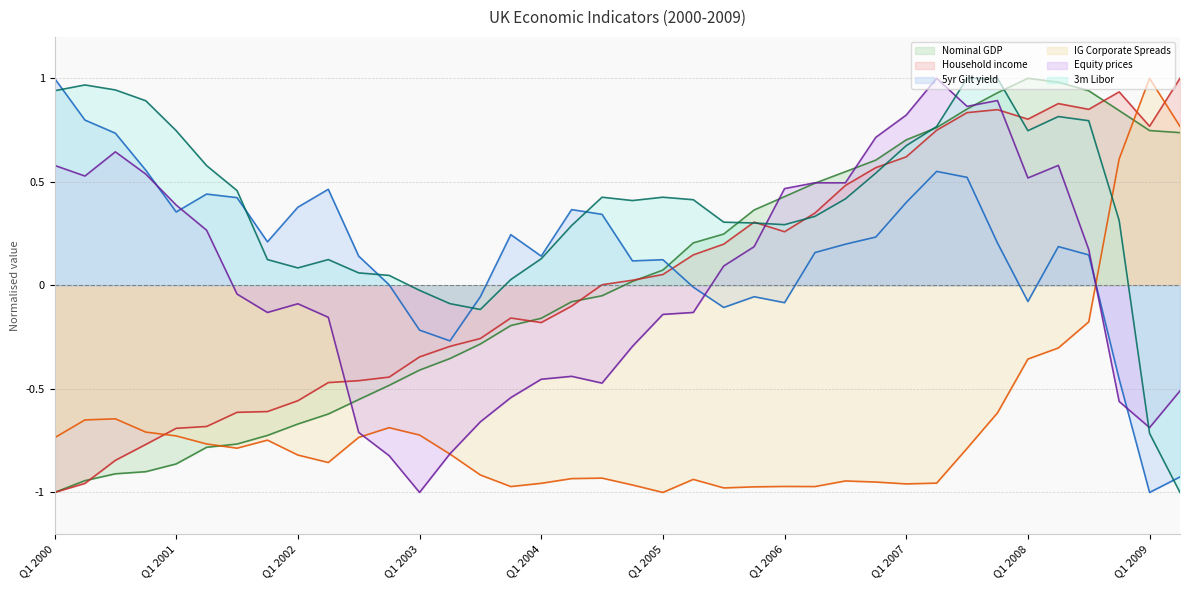

Between which two adjacent categories do Equity prices and Nominal GDP first intersect?

Q2 2002 and Q3 2002